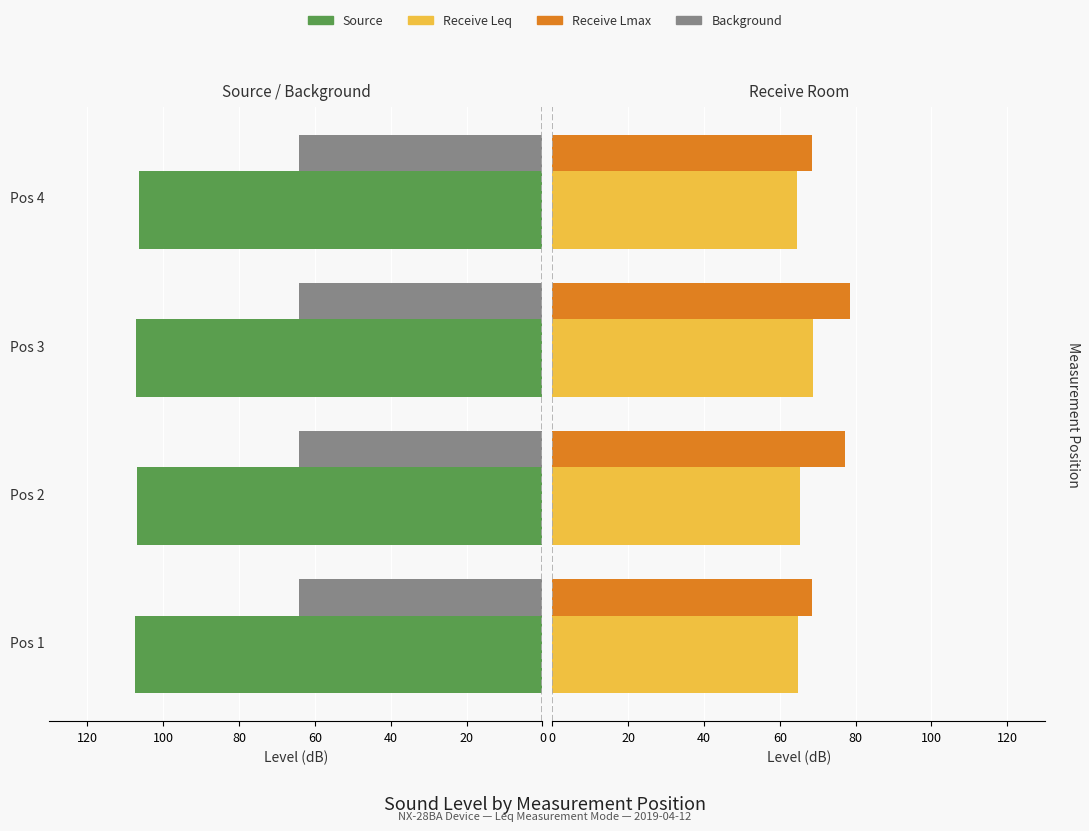

True or false: Receive Leq has a value of 23.9 at Pos 4.

False